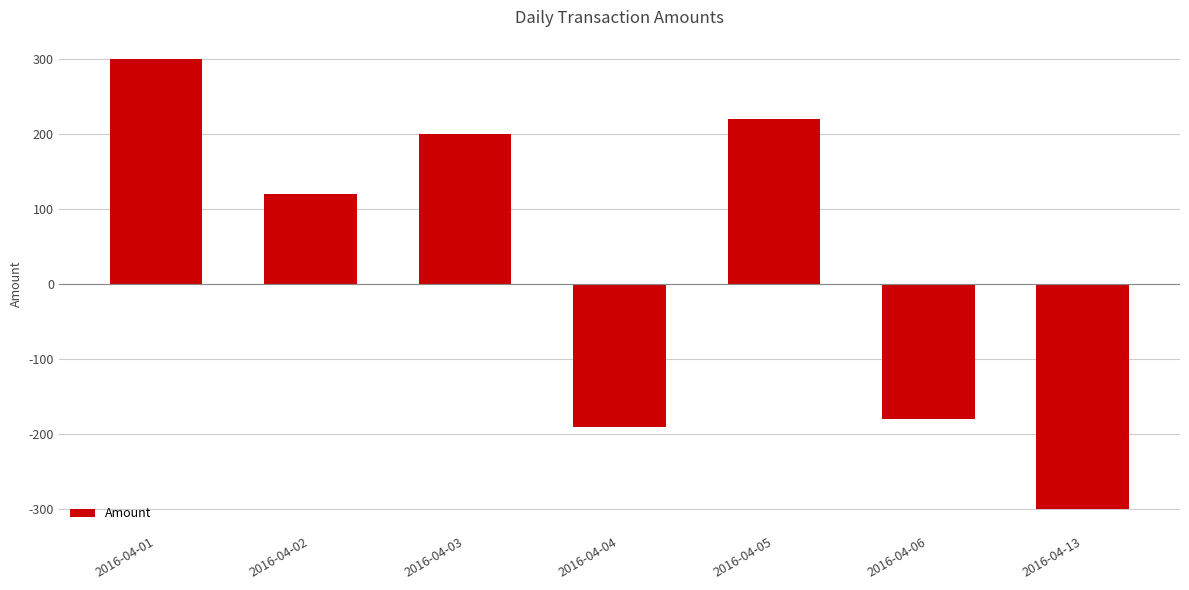

Rank the categories by value from highest to lowest.

2016-04-01, 2016-04-05, 2016-04-03, 2016-04-02, 2016-04-06, 2016-04-04, 2016-04-13